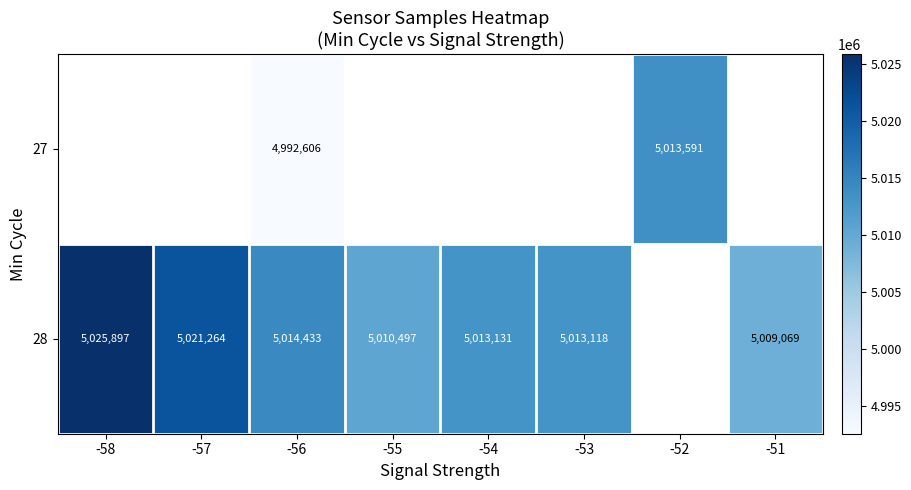

Is it true that 28 equals 3306035 at -58?

False